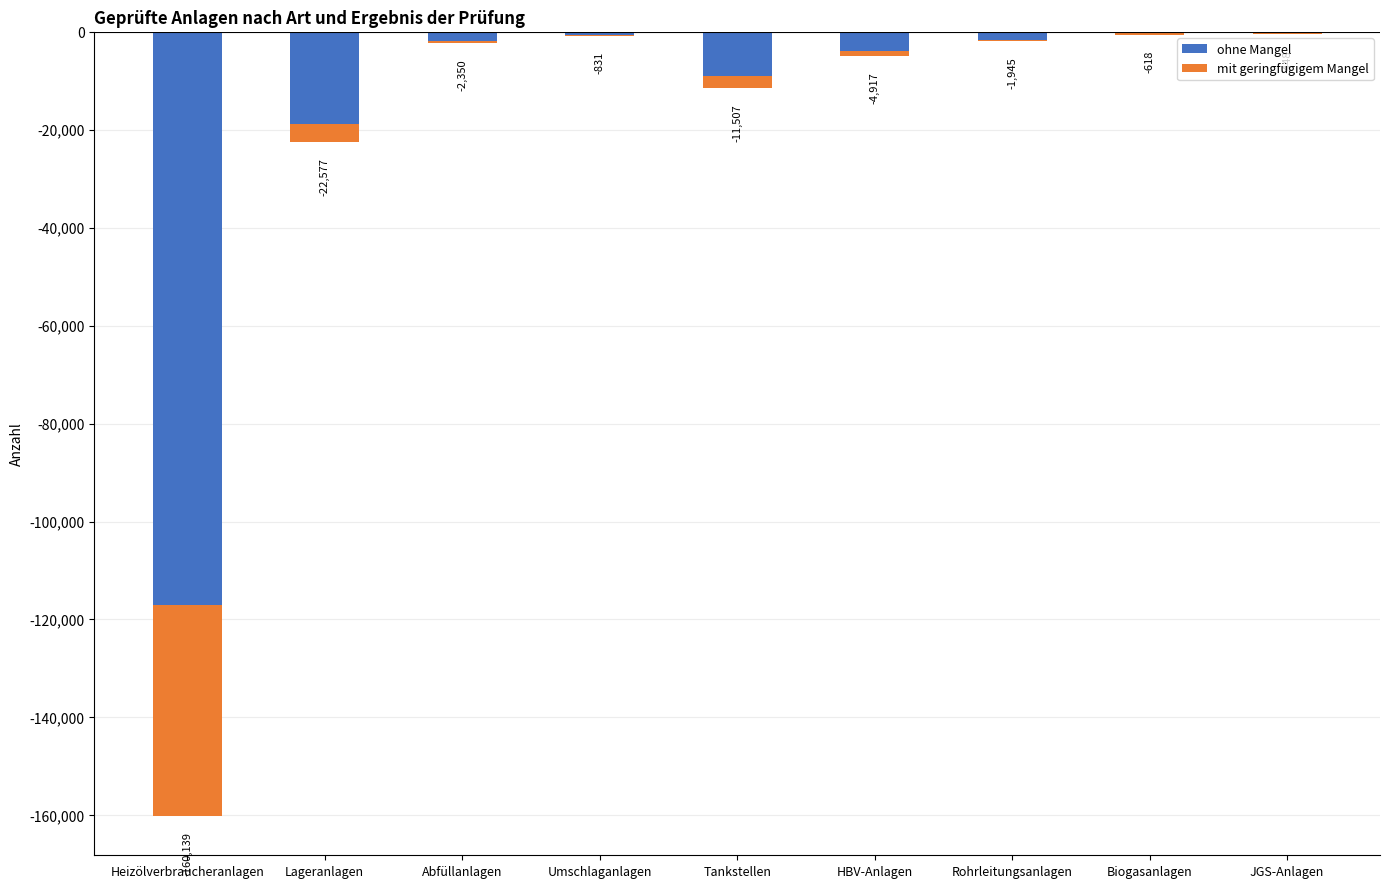

What is the sum of the ohne Mangel values at Heizölverbraucheranlagen and Lageranlagen?

-135686